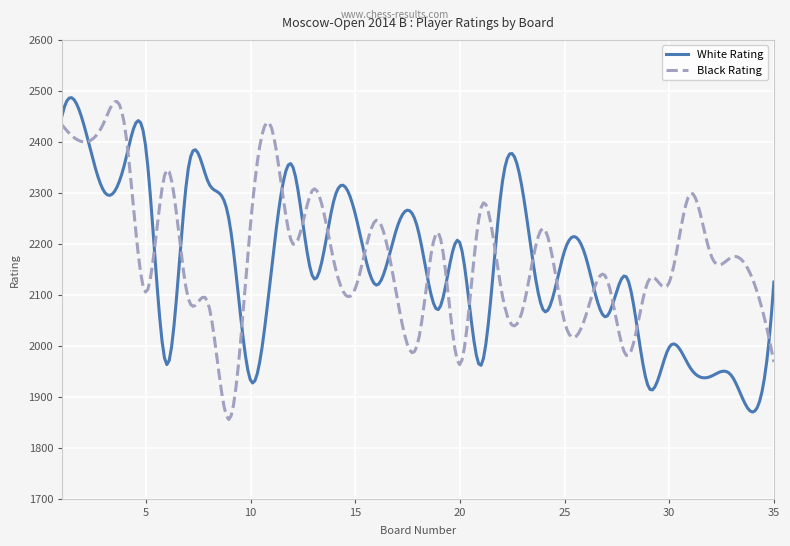

What is the difference between the maximum and minimum values in the Black Rating series?

623.8